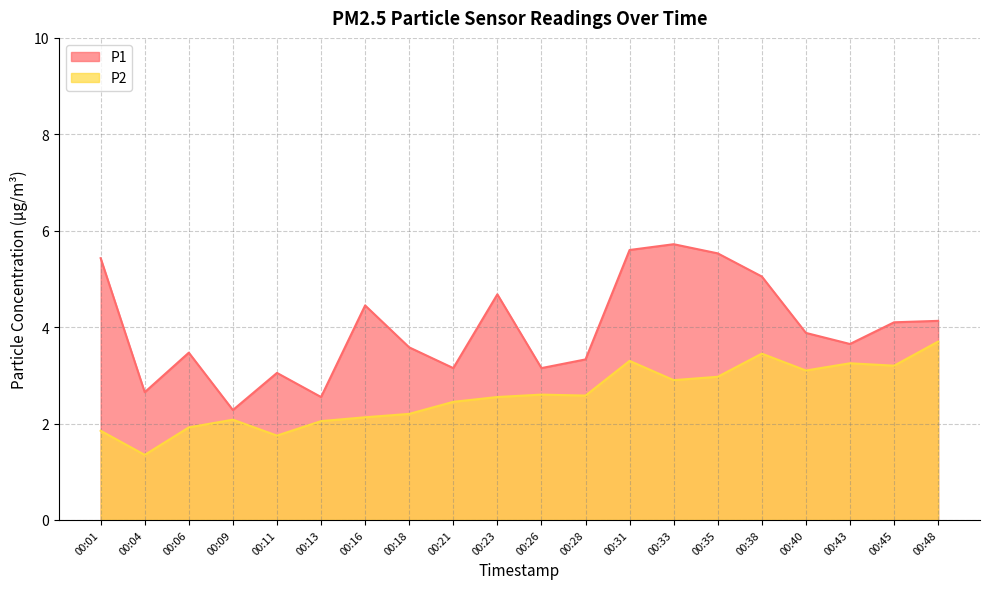

True or false: P2 and P1 intersect in this chart.

False